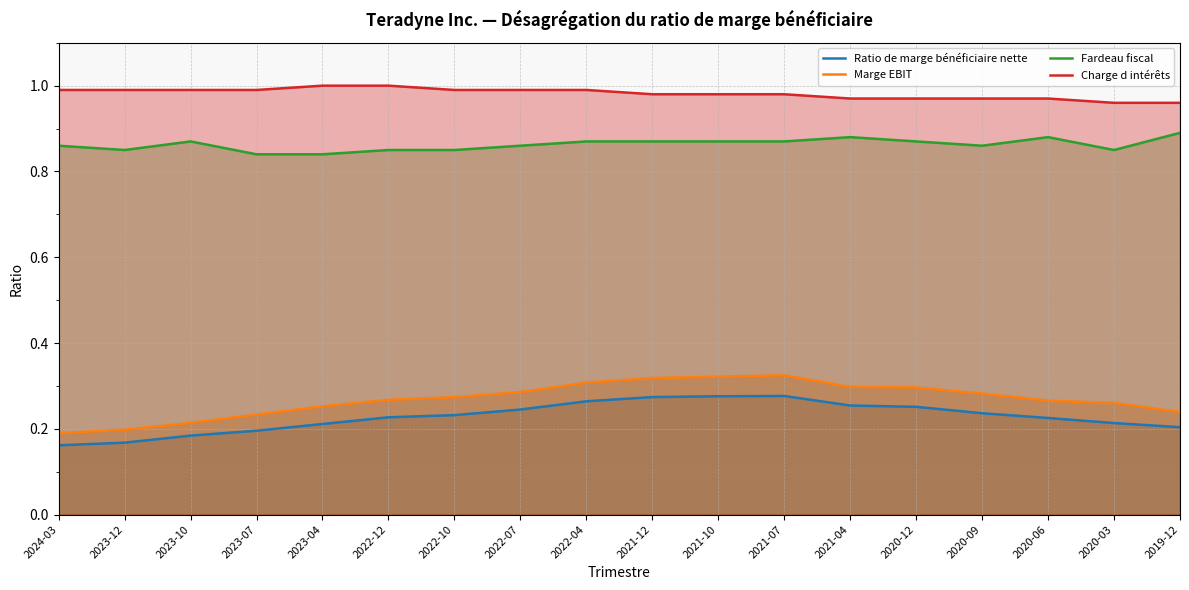

The Ratio de marge bénéficiaire nette series shows 0.1 at 2023-04. True or false?

False